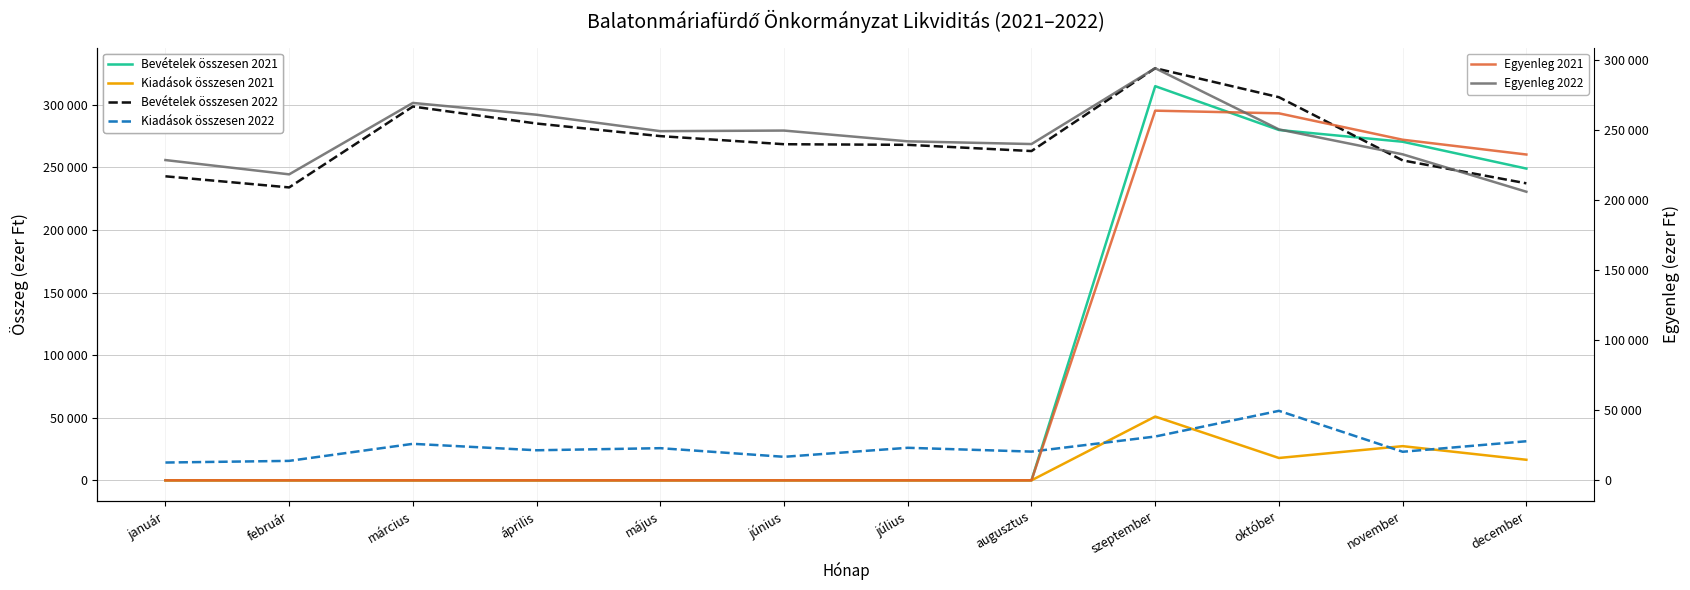

What is the sum of the Bevételek összesen 2022 values at július and április?

553153